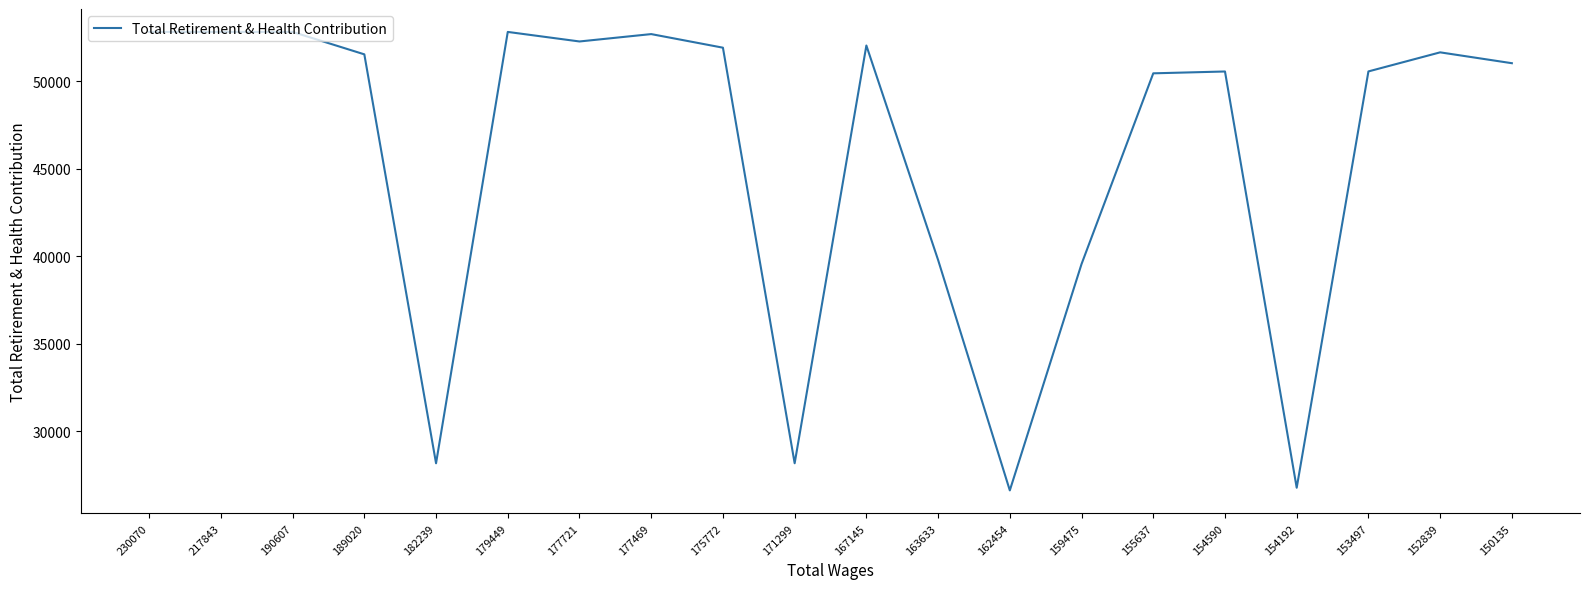

What is the change in value from 189020 to 171299?

-23347